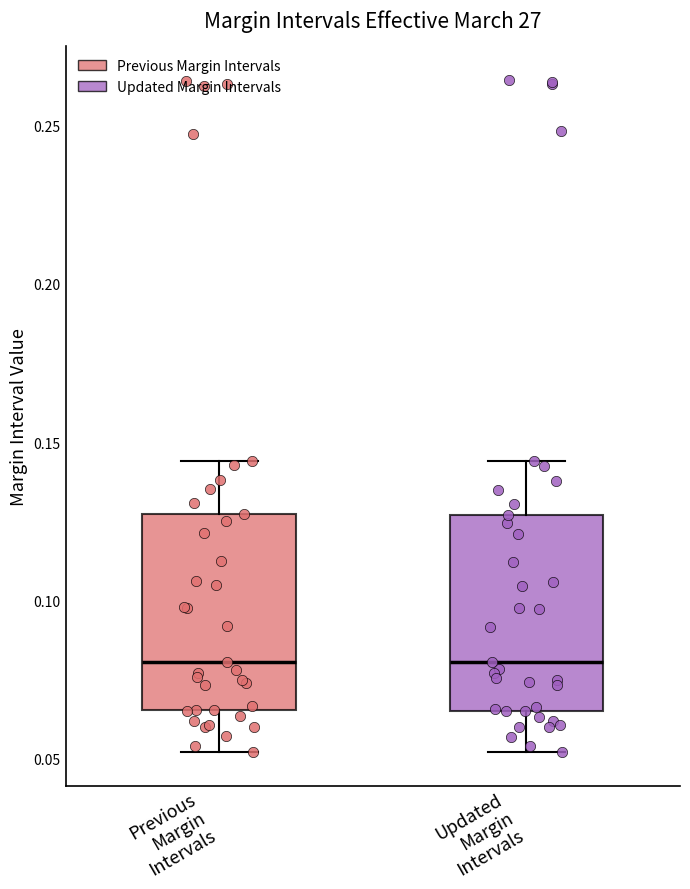

Where does the upper whisker of the box for Previous Margin Intervals end on the y-axis? The values are not printed on the chart, so give them approximately, as read against the axis.

0.145